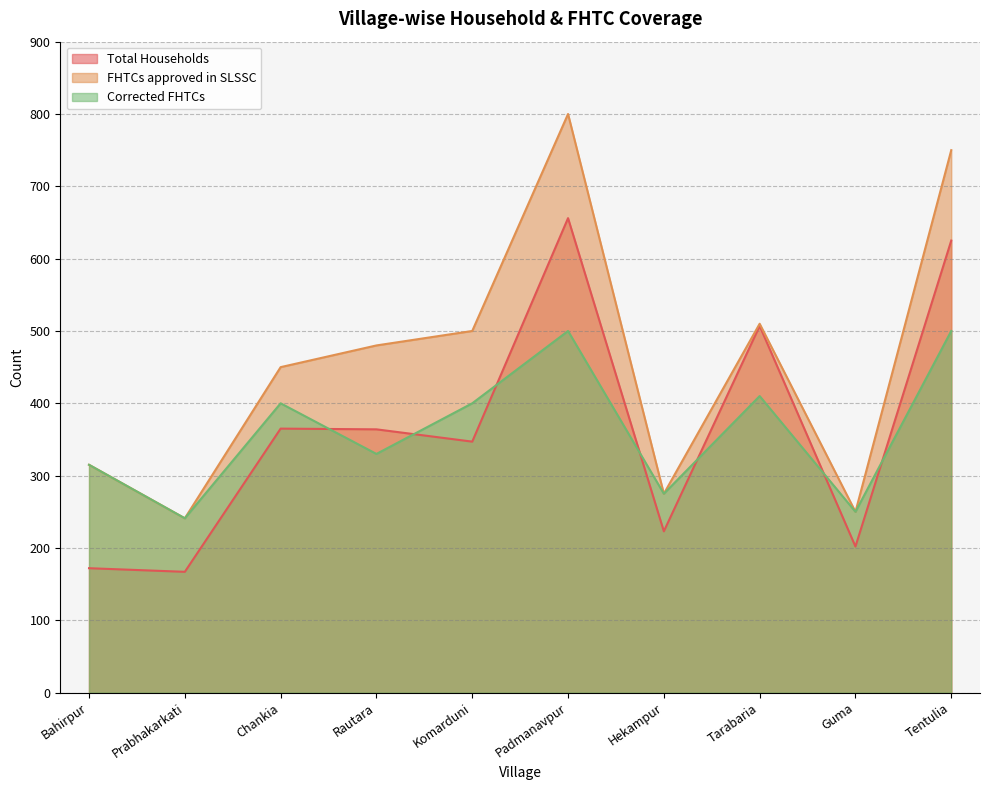

At which category is the sum across all series the highest?

Padmanavpur